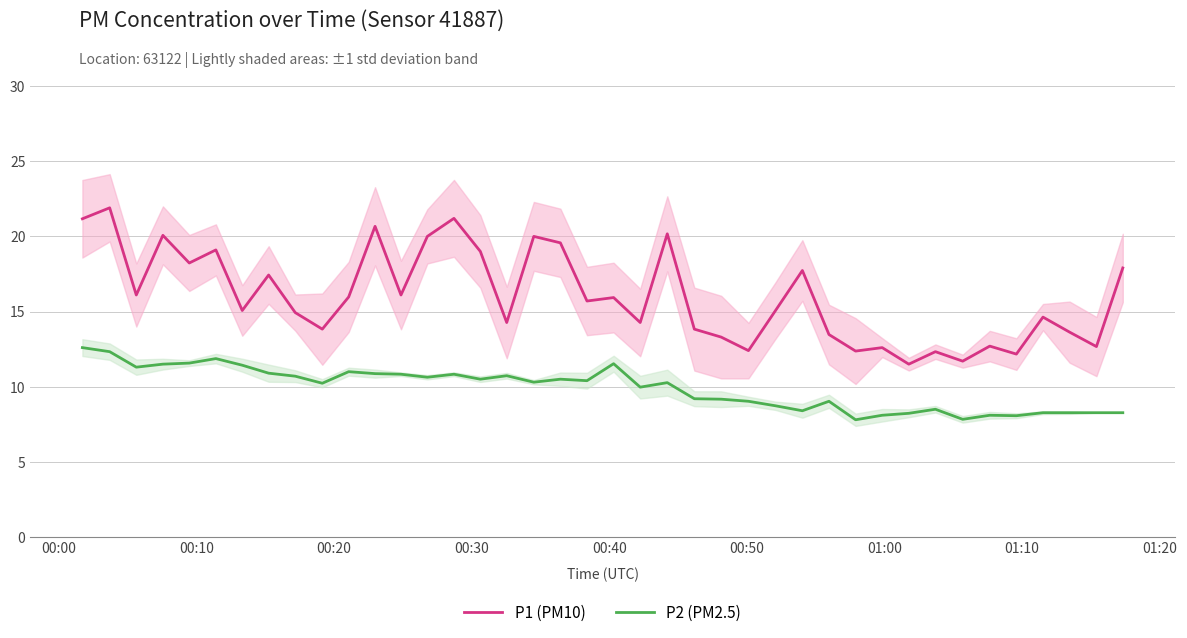

What are all the series names shown in the legend?

P1 (PM10), P2 (PM2.5)